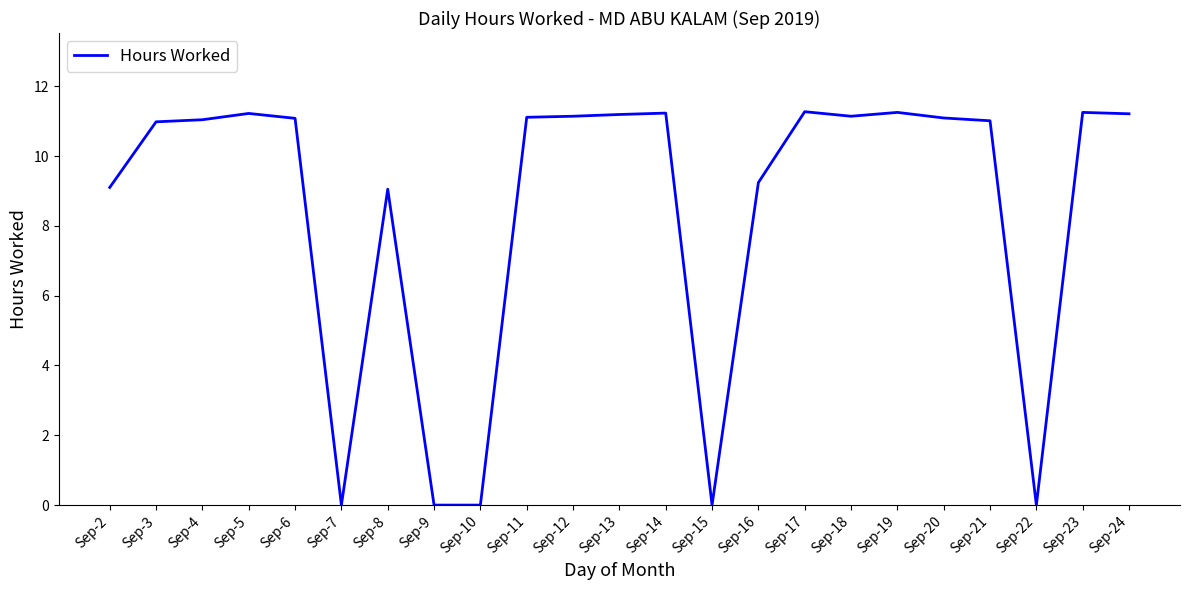

How many categories are shown in the chart?

23